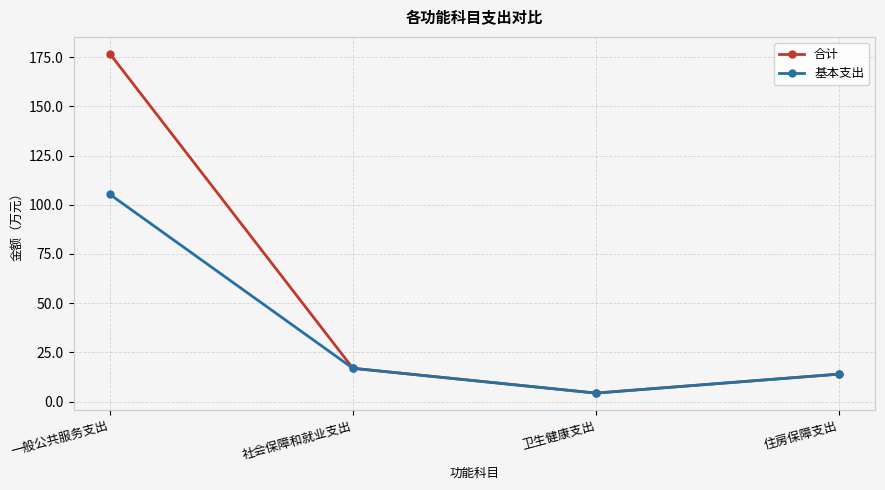

What are all the series names shown in the legend?

合计, 基本支出